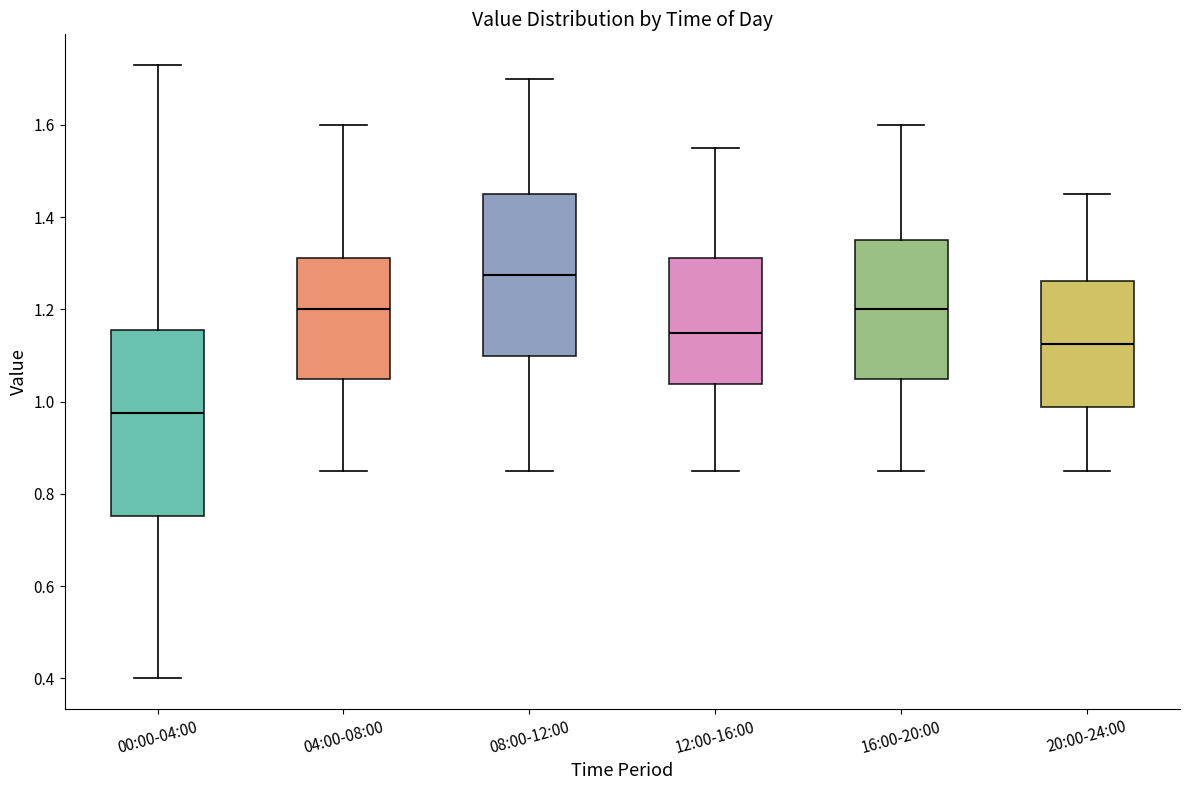

Reading left to right, read every box against the y-axis: the position of its median line, the range the box covers, and the ends of its whiskers. The values are not printed on the chart, so give them approximately, as read against the axis.

00:00-04:00: median 0.98, box 0.76 to 1.16, whiskers 0.40 to 1.74
04:00-08:00: median 1.20, box 1.06 to 1.32, whiskers 0.86 to 1.60
08:00-12:00: median 1.28, box 1.10 to 1.46, whiskers 0.86 to 1.70
12:00-16:00: median 1.16, box 1.04 to 1.32, whiskers 0.86 to 1.56
16:00-20:00: median 1.20, box 1.06 to 1.36, whiskers 0.86 to 1.60
20:00-24:00: median 1.12, box 0.98 to 1.26, whiskers 0.86 to 1.46